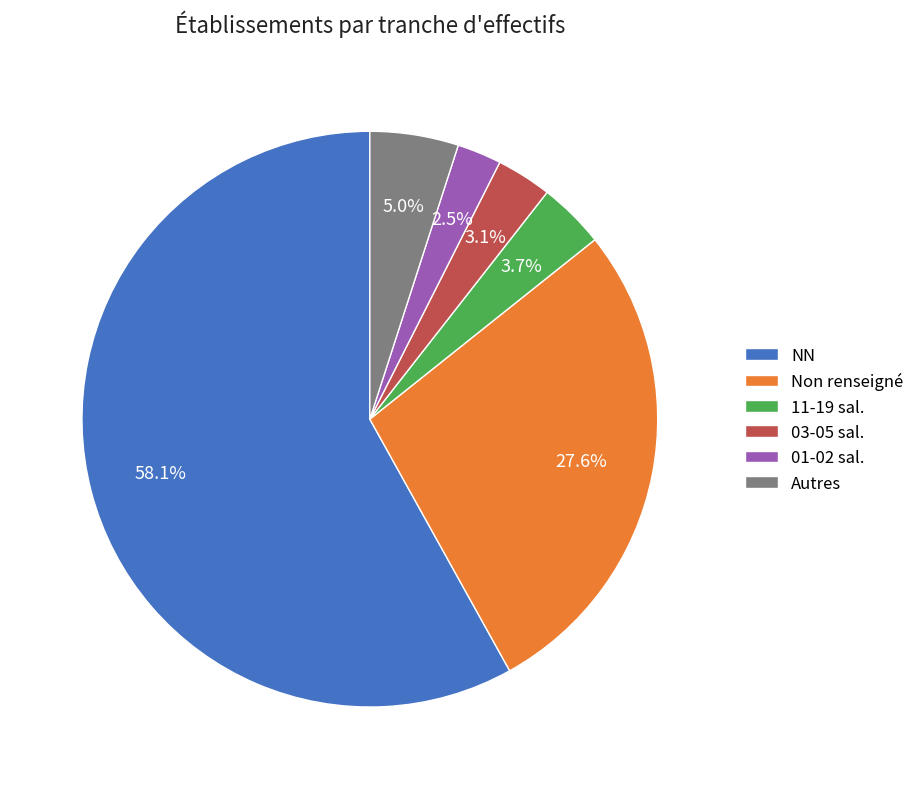

To the nearest percent, what is the average slice percentage?

17%